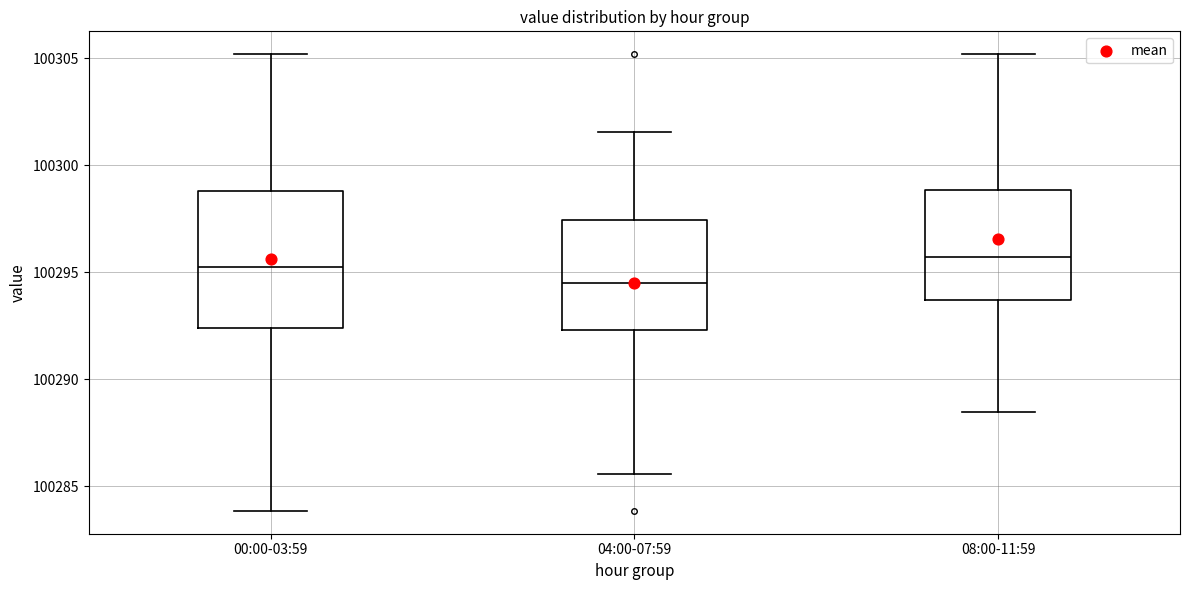

Comparing the boxes themselves (not the whiskers), which one is the tallest?

00:00-03:59